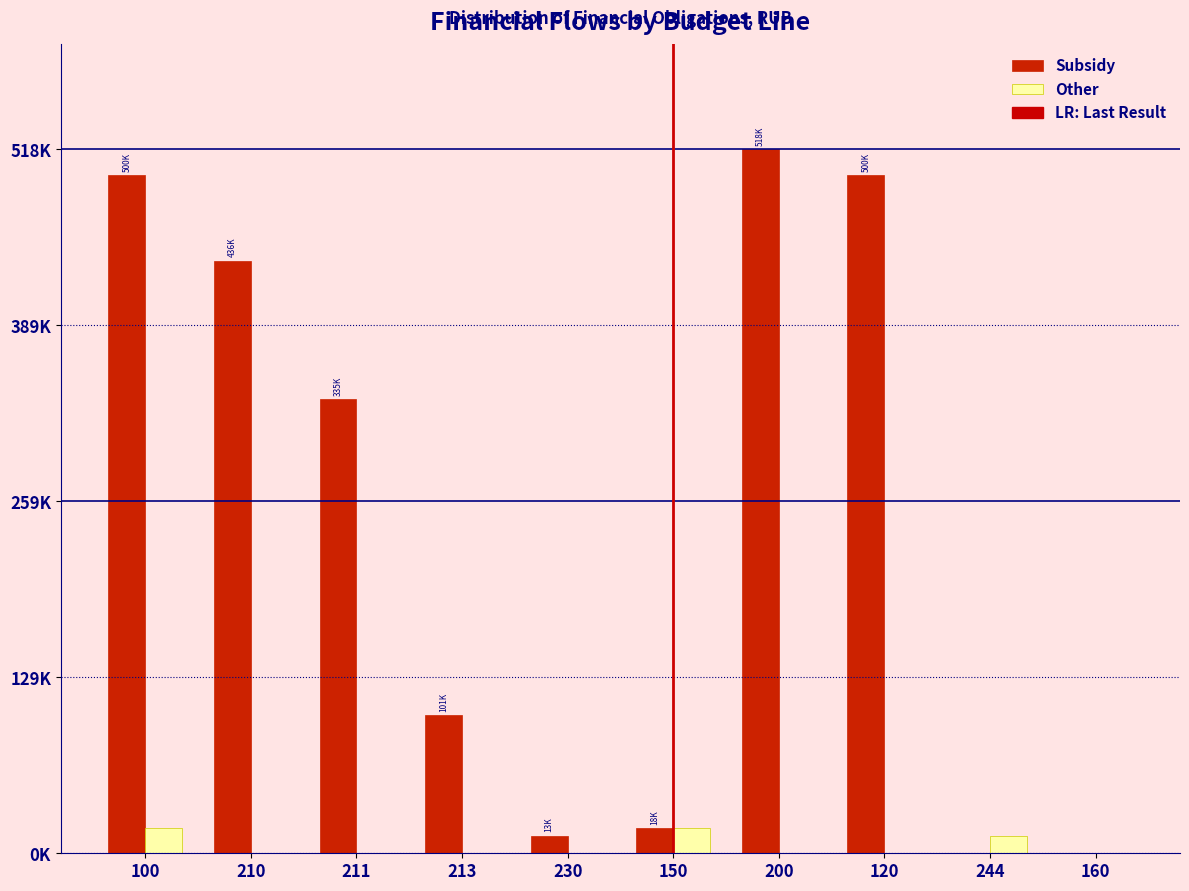

Does the chart contain stacked bars?

No